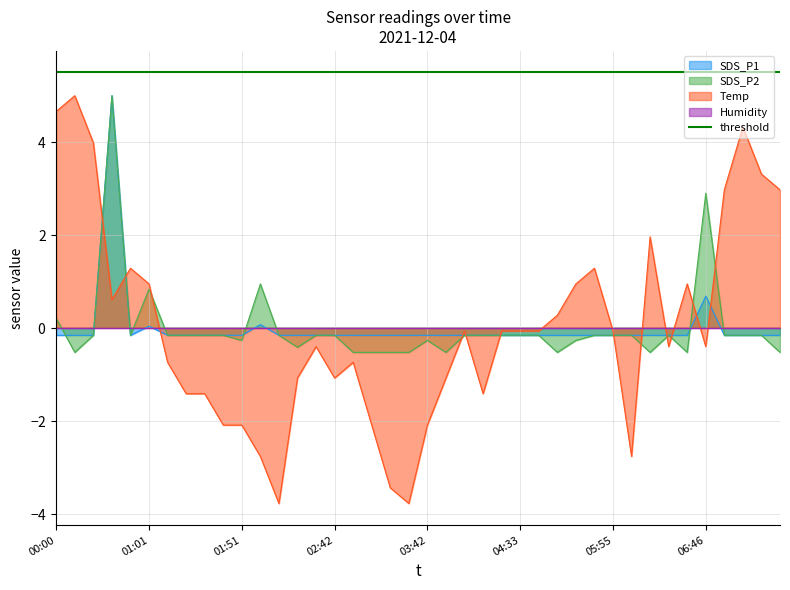

How many intersections are there between SDS_P2 and Temp?

12